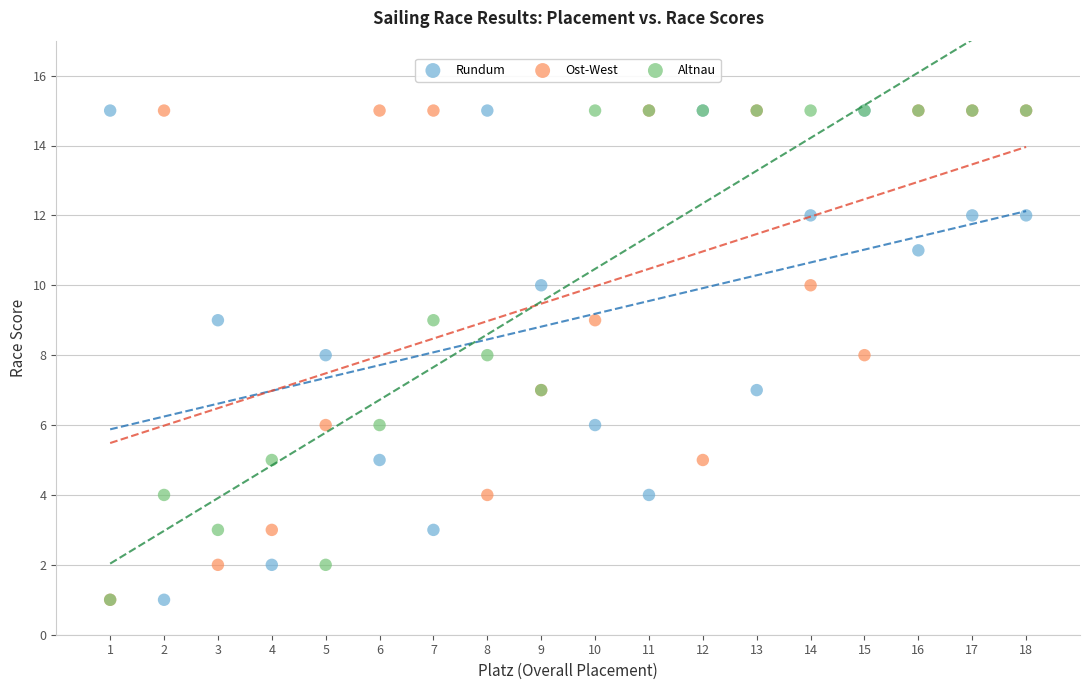

What are all the series names shown in the legend?

Rundum, Ost-West, Altnau